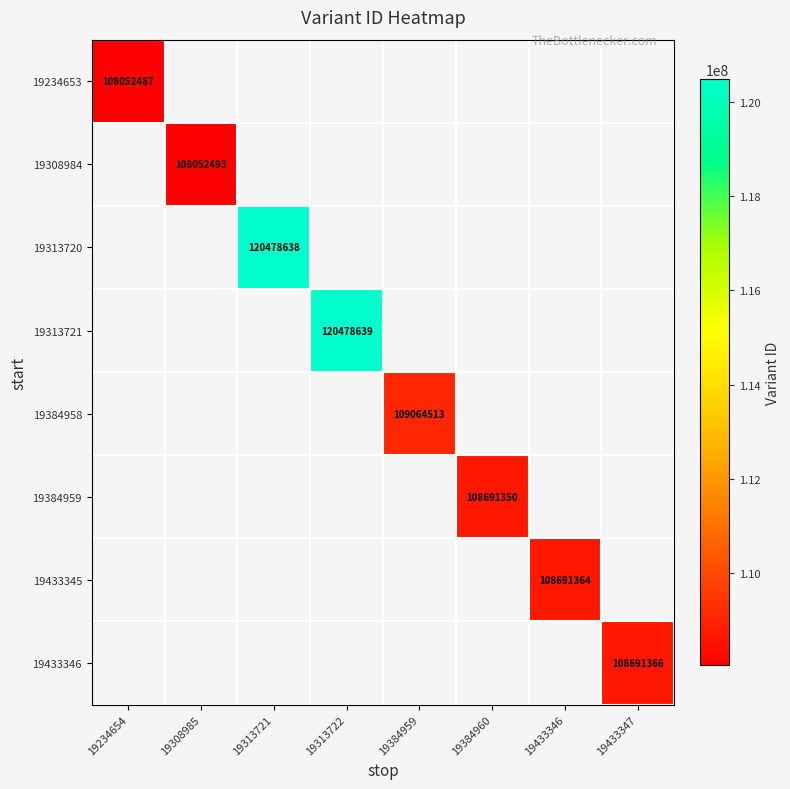

The value of 19308984 at 19308985 is 179198438. True or false?

False